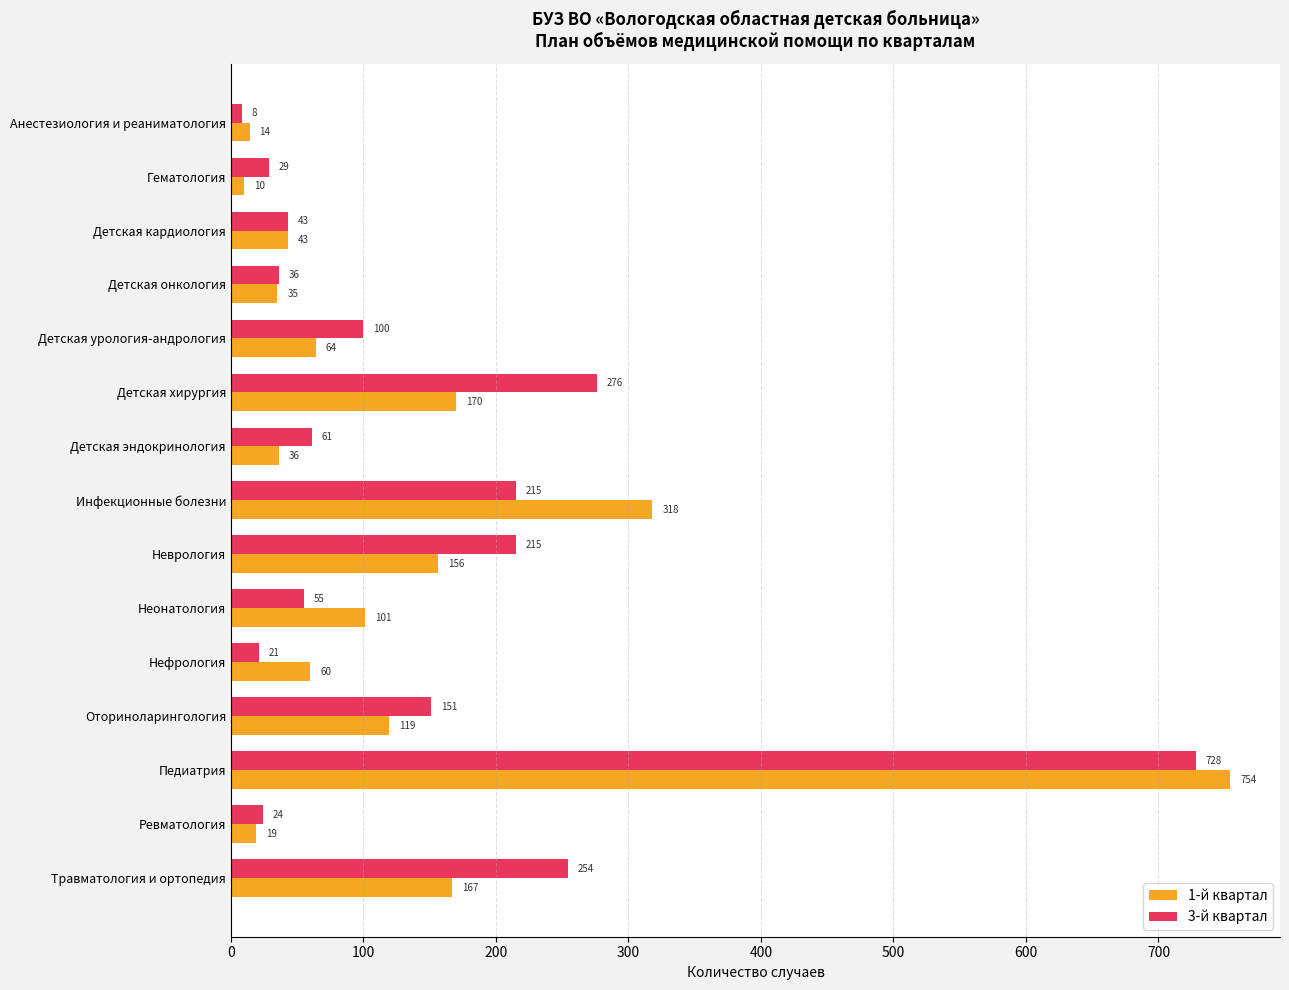

Which series has the widest spread of values?

1-й квартал